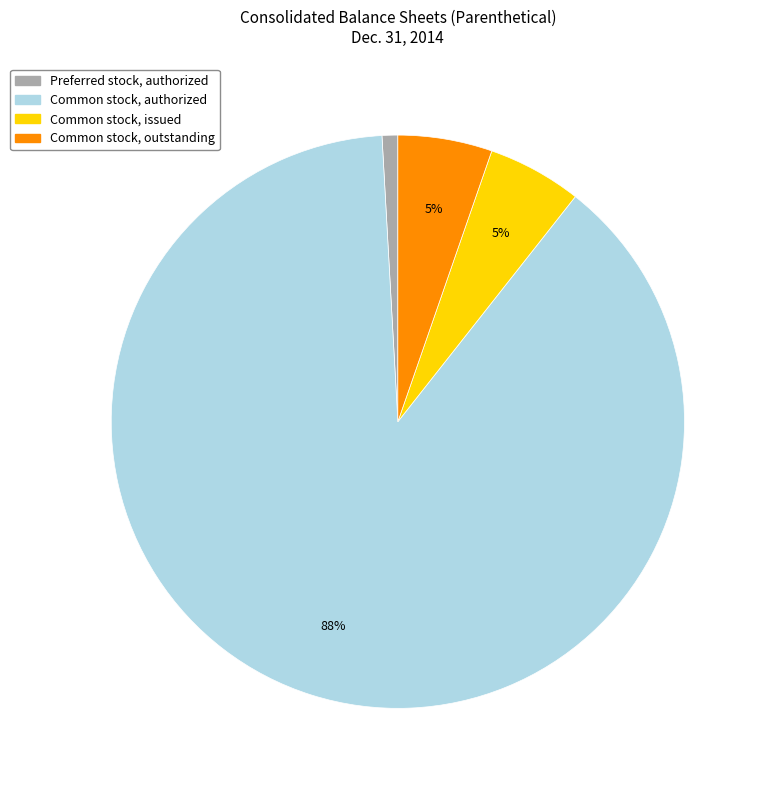

Is there a majority slice in this chart?

Yes